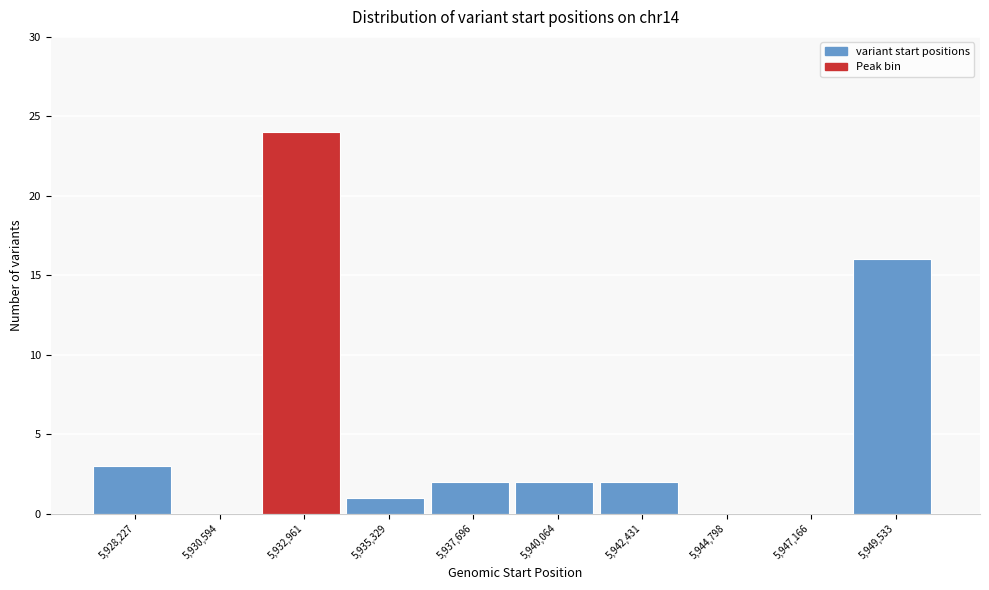

Reading left to right, extract all data points from this chart.

5,928,227=3	5,930,594=0	5,932,961=24	5,935,329=1	5,937,696=2	5,940,064=2	5,942,431=2	5,944,798=0	5,947,166=0	5,949,533=16